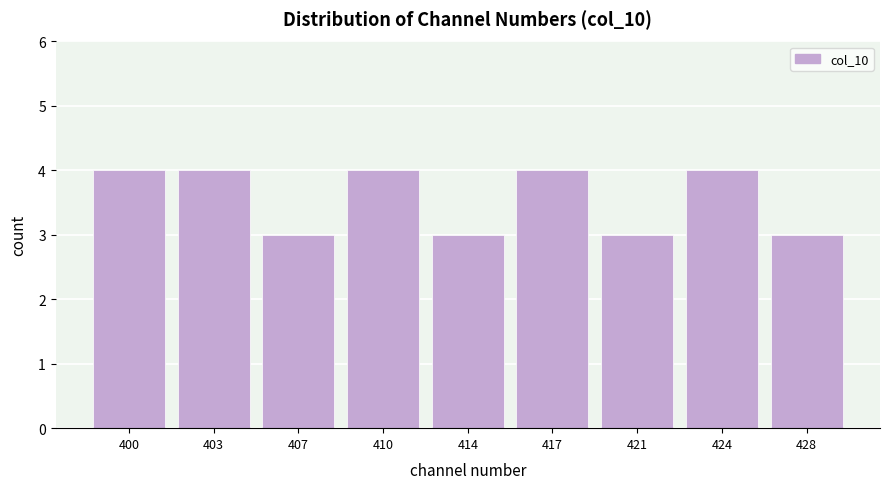

Reading left to right, transcribe all the data shown in this chart.

400=4	403=4	407=3	410=4	414=3	417=4	421=3	424=4	428=3